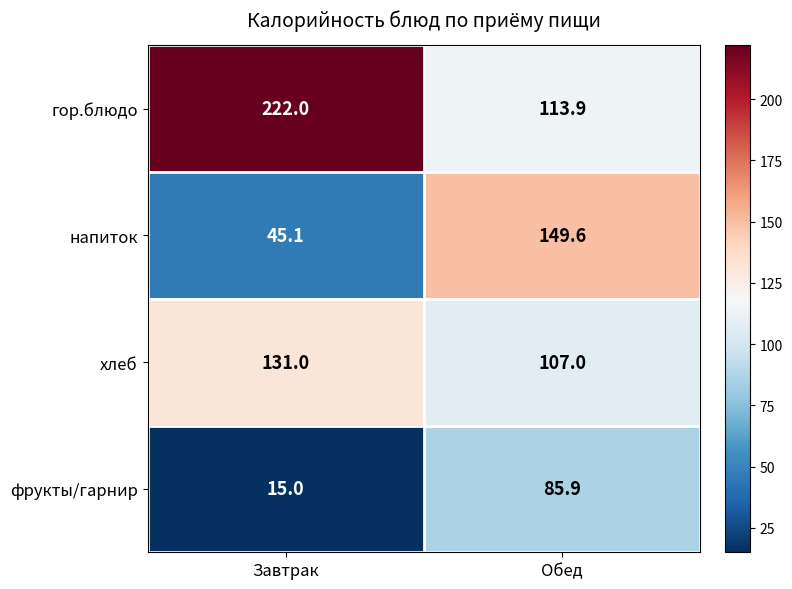

List the series in order of their peak value, lowest first.

фрукты/гарнир, хлеб, напиток, гор.блюдо